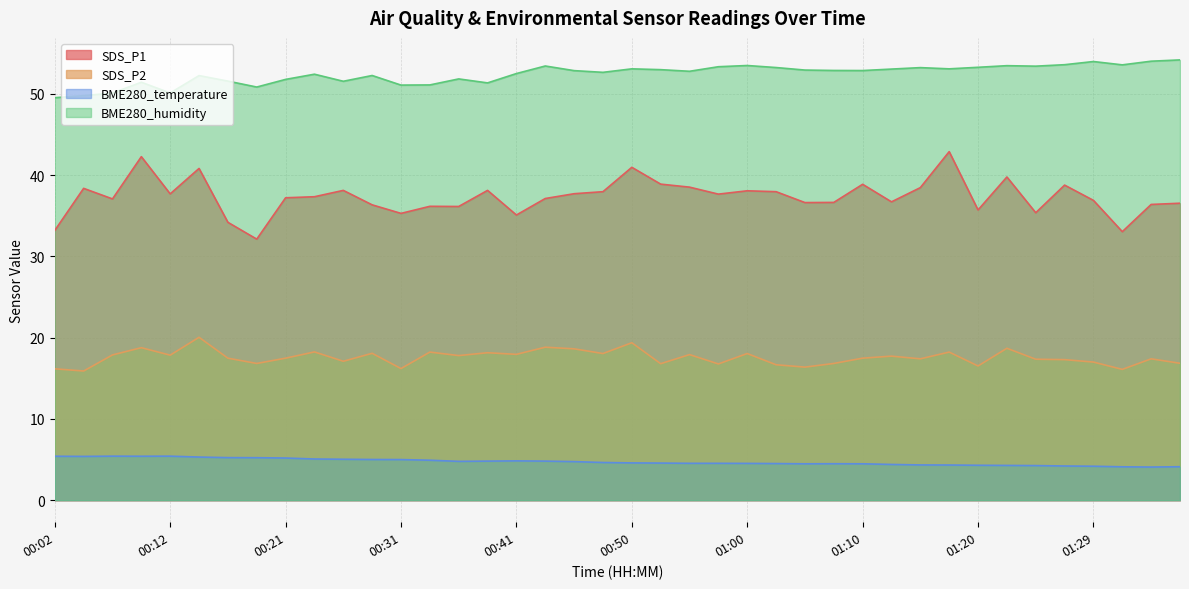

Where does the SDS_P1 series first go above 37?

00:04